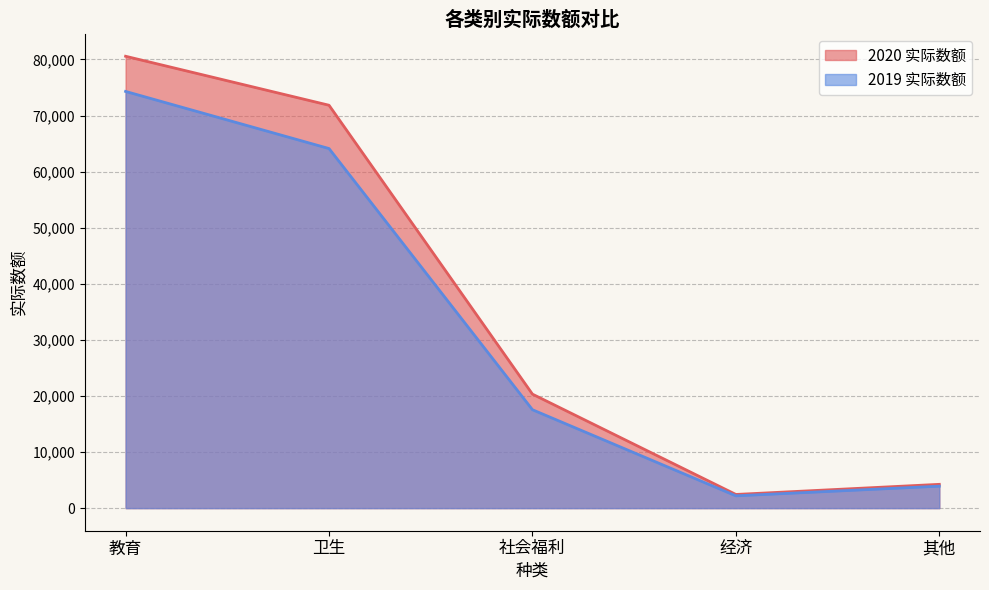

Which series has the widest spread of values?

2020 实际数额